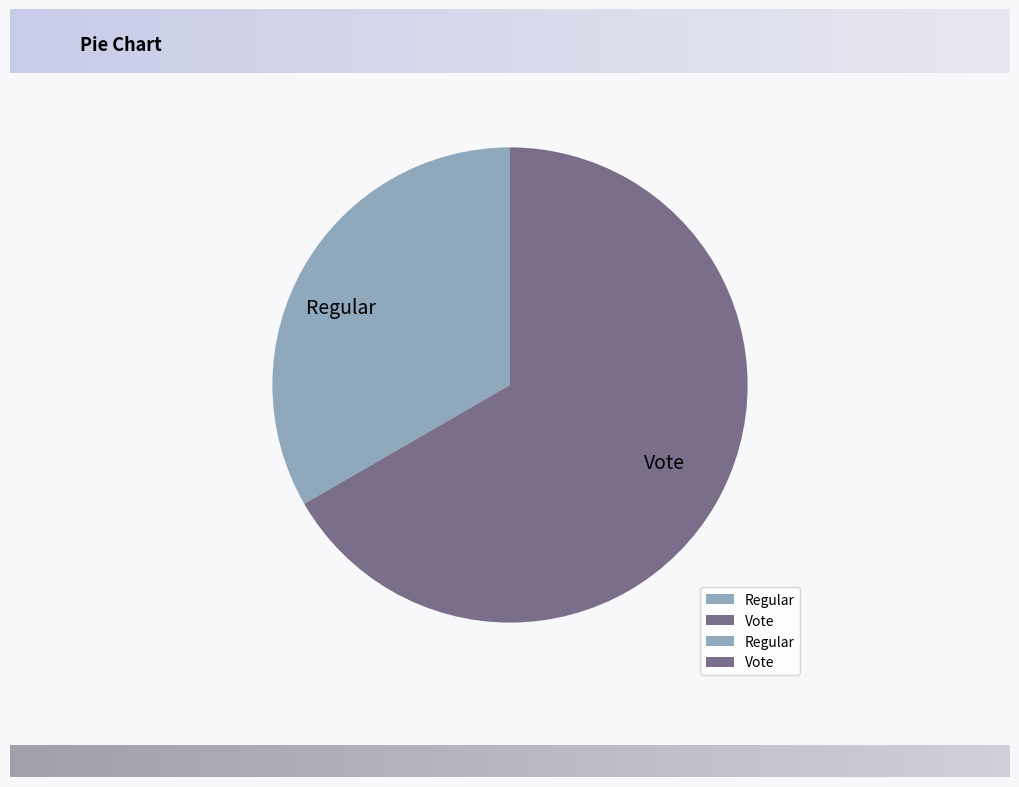

Approximately how many times larger is the value at Vote compared to Regular?

2.0